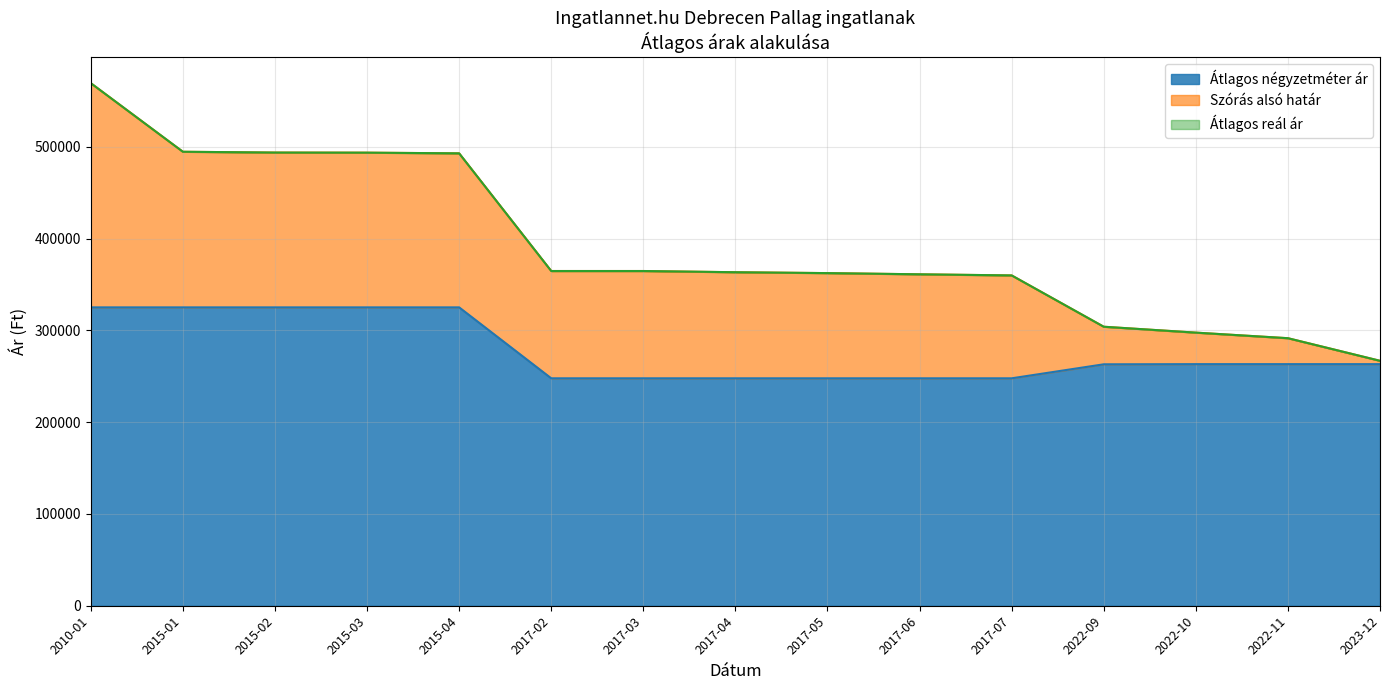

Reading left to right, extract all data points from this chart.

Átlagos négyzetméter ár: 325000	325000	325000	325000	325000	247727	247727	247727	247727	247727	247727	262982	263157	263157	263157
Szórás alsó határ: 569219	494502	493636	493513	492773	364597	364597	363277	362315	361011	359802	303910	297490	291416	266803
Átlagos reál ár: 569219	494502	493636	493513	492773	364597	364597	363277	362315	361011	359802	303910	297490	291416	266803